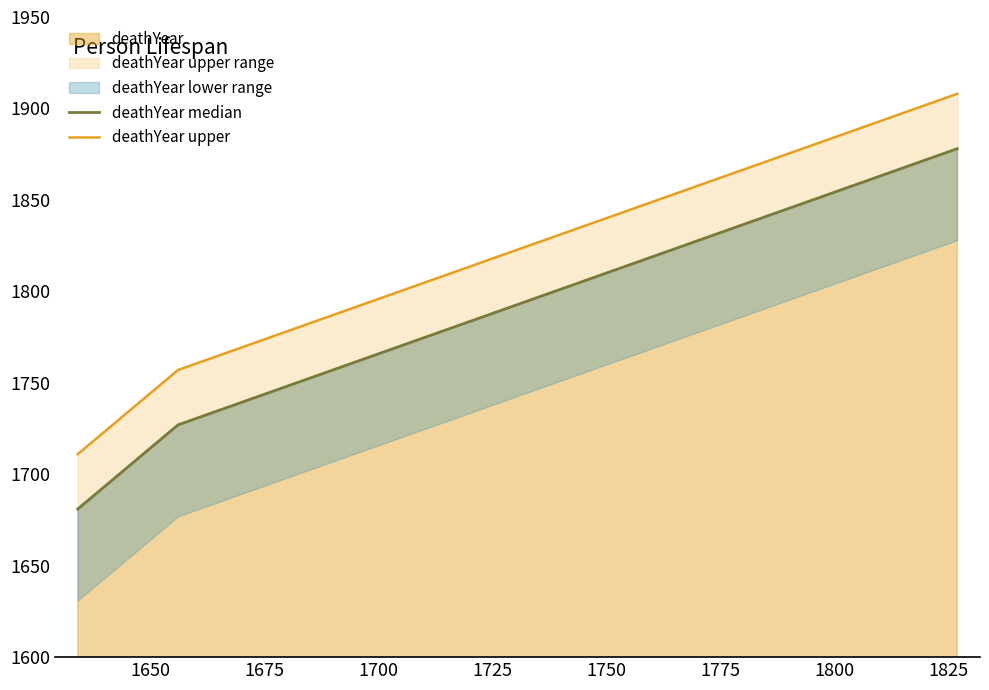

What is the highest value of the deathYear series?

1878